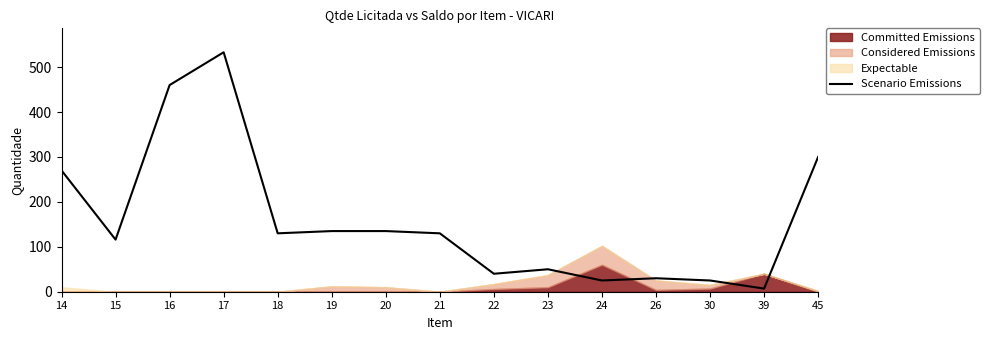

How many lines are shown in the chart?

1